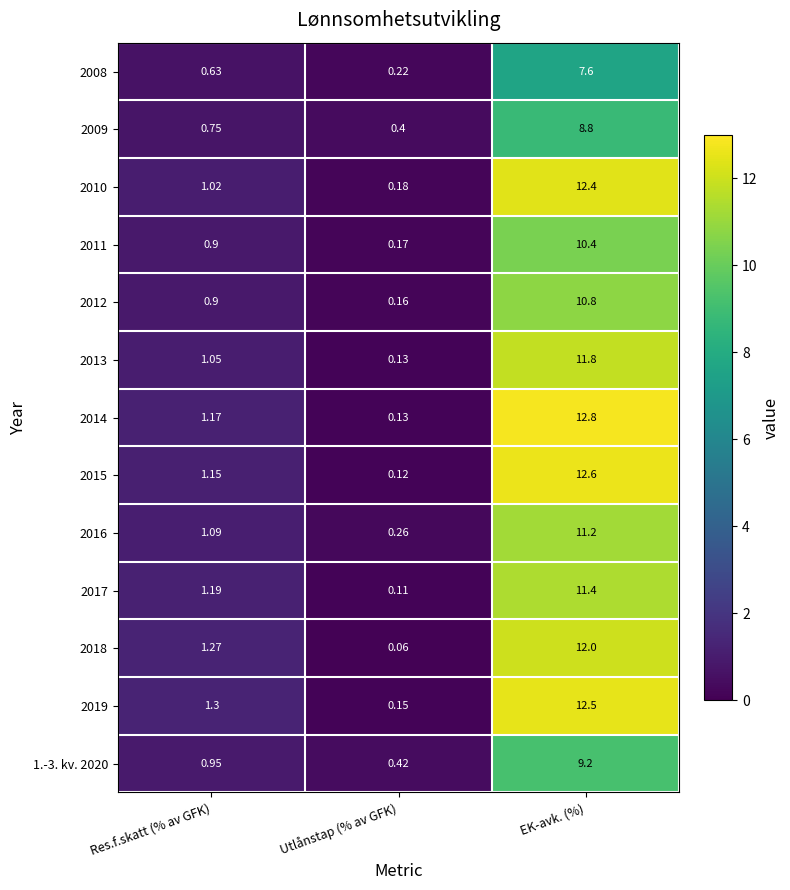

Is the value of 1.-3. kv. 2020 at Res.f.skatt (% av GFK) greater than the value of 2013 at EK-avk. (%)?

No